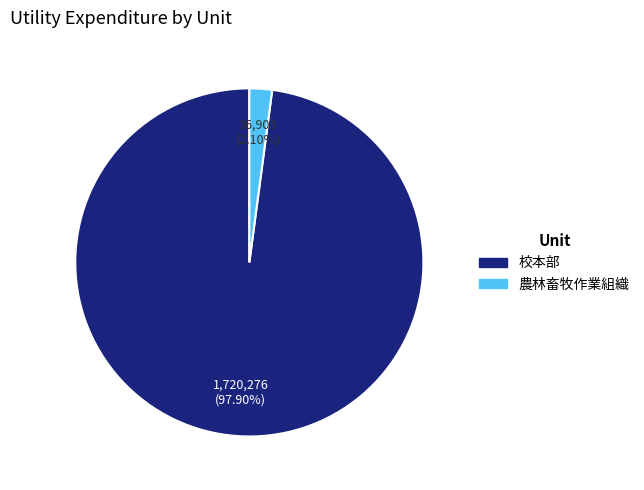

Does any single category account for the majority?

Yes